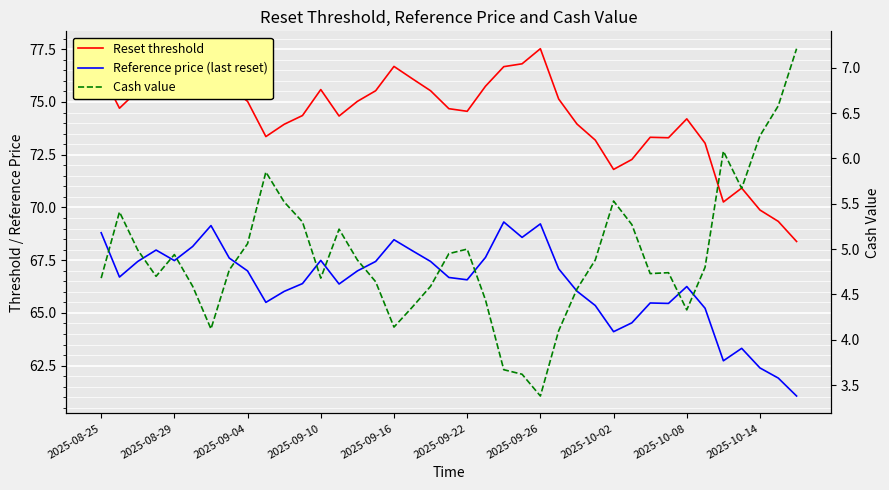

What are all the series names shown in the legend?

Reset threshold, Reference price (last reset), Cash value